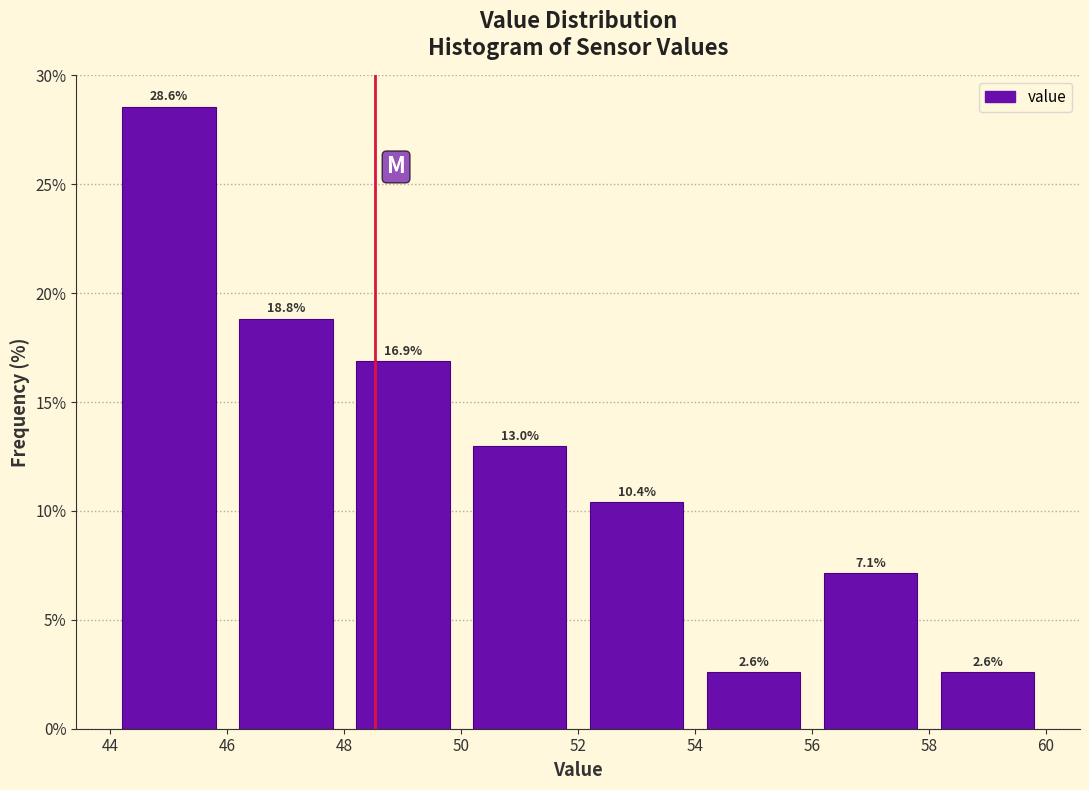

Reading left to right, transcribe this chart: for each bar, give the range it covers on the x-axis and its height.

44 to 46: 28.6
46 to 48: 18.8
48 to 50: 16.9
50 to 52: 13.0
52 to 54: 10.4
54 to 56: 2.6
56 to 58: 7.1
58 to 60: 2.6